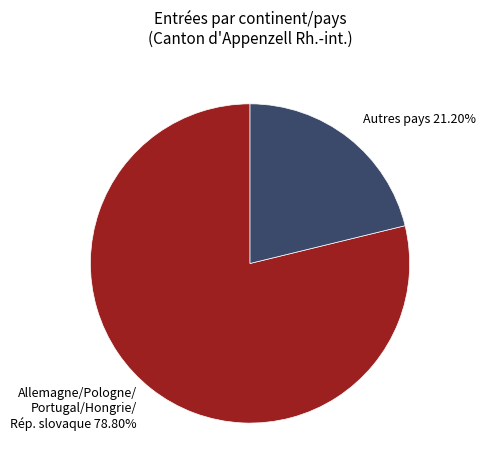

Is there any slice that represents more than half of the pie?

Yes